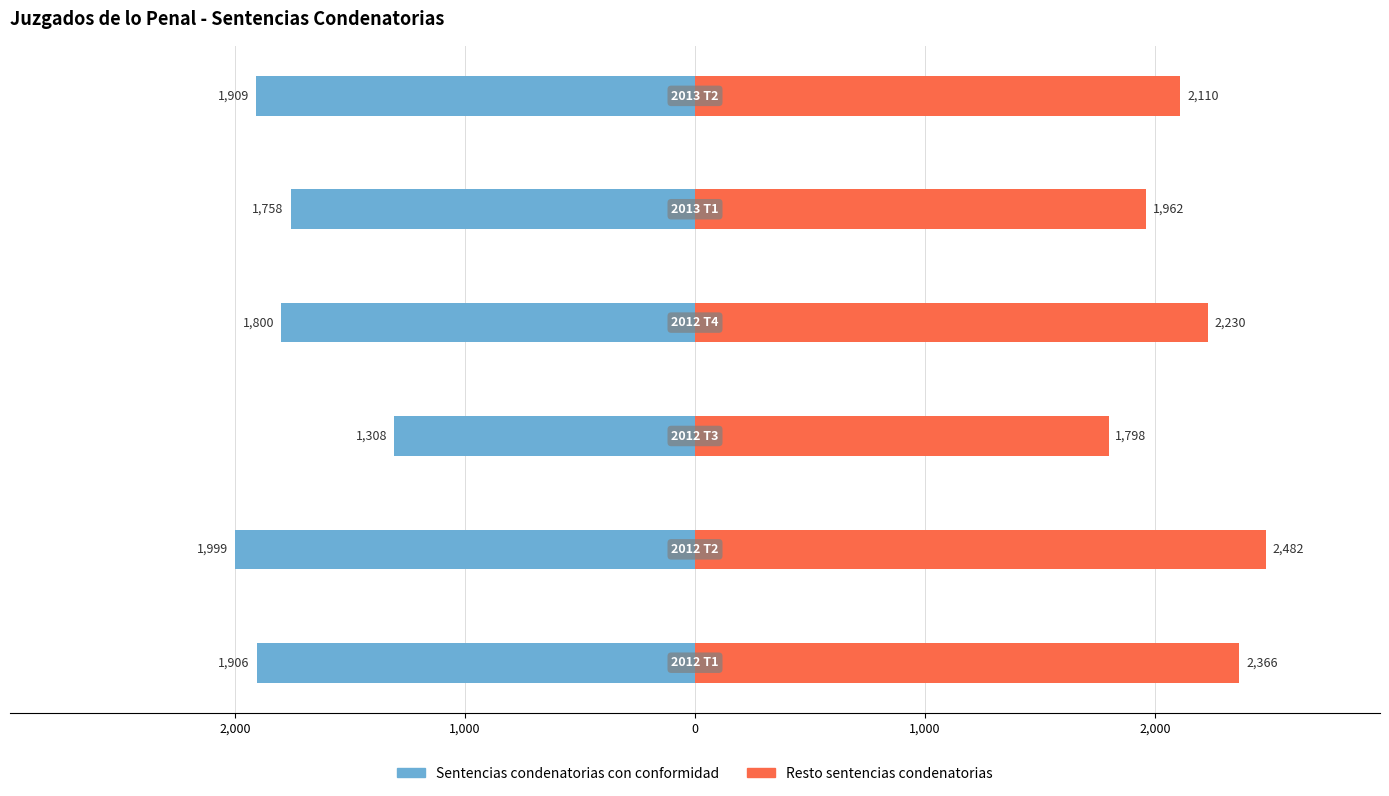

What is the sum of all Resto sentencias condenatorias values?

12948